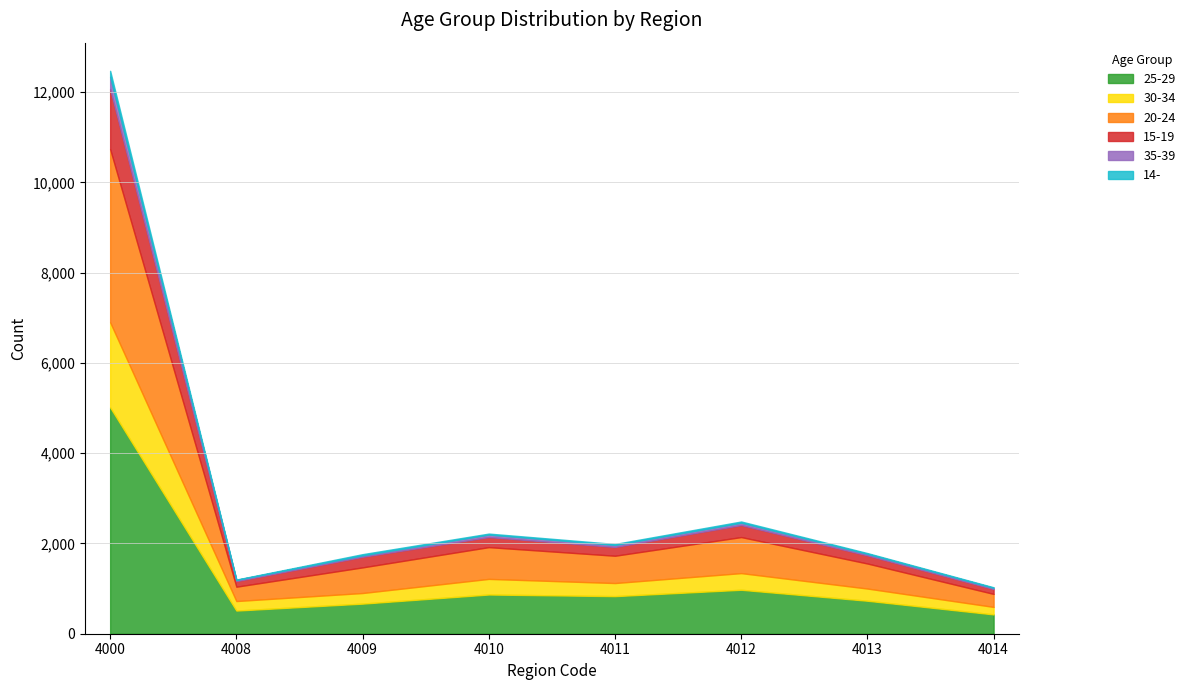

What is the highest value of the 35-39 series?

270